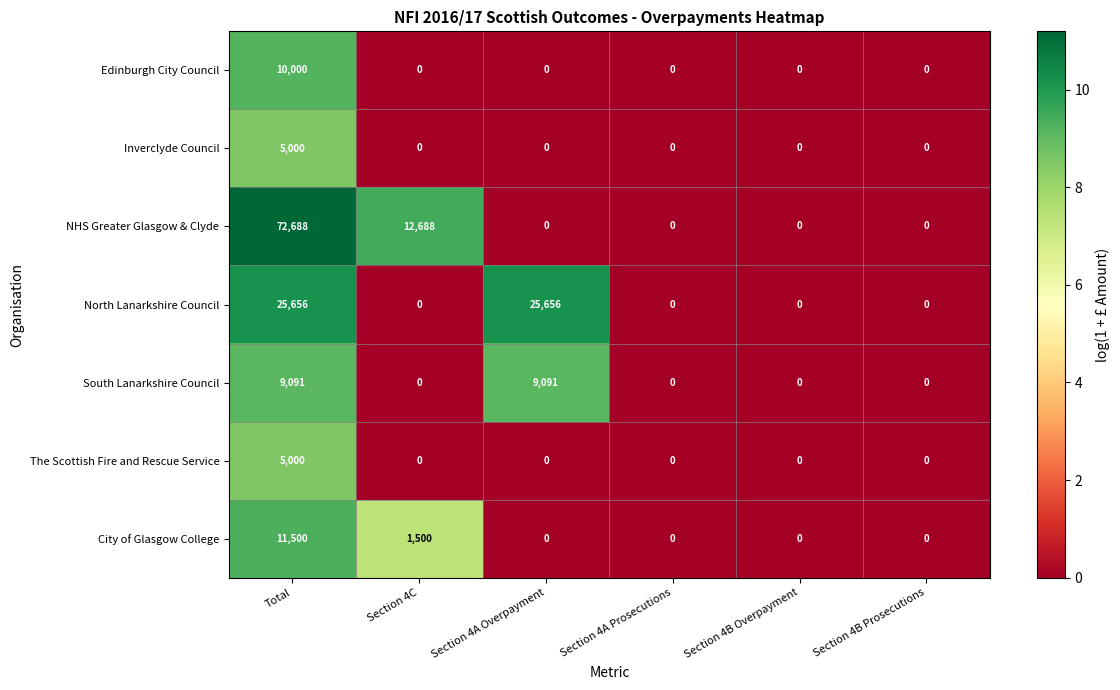

Which series has the largest total across all categories?

NHS Greater Glasgow & Clyde